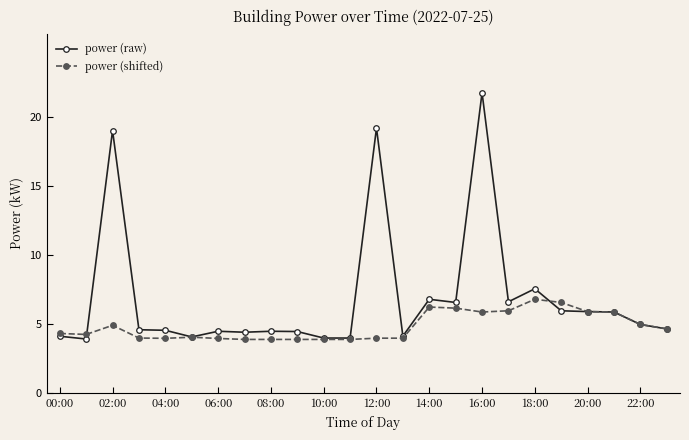

List the series in order of their peak value, highest first.

power (raw), power (shifted)